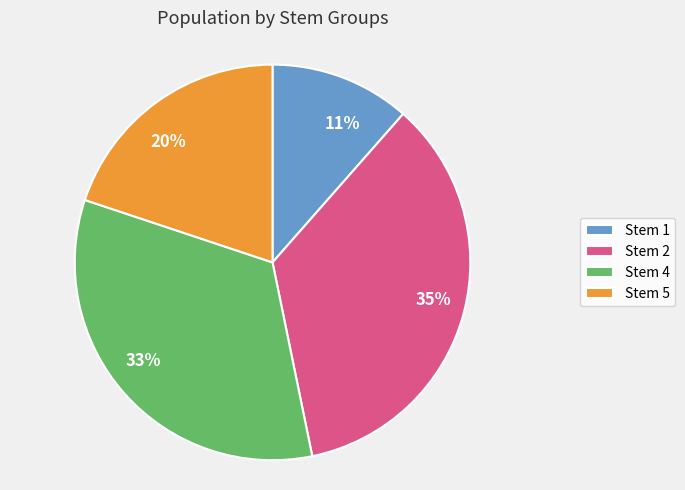

To the nearest percent, what is the average slice percentage?

25%